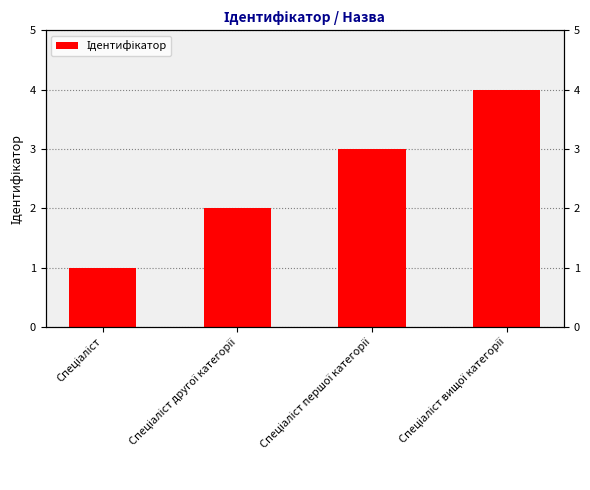

Count the number of categories in the chart.

4